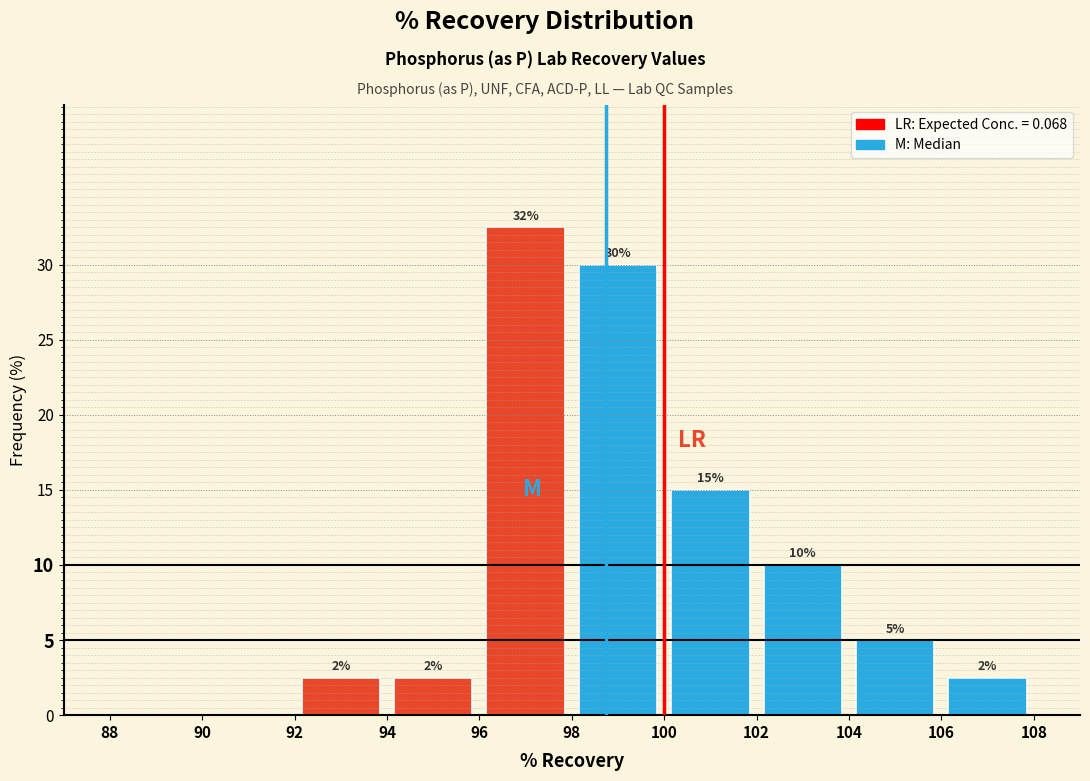

Over which range of the x-axis is the bar tallest?

96 to 98